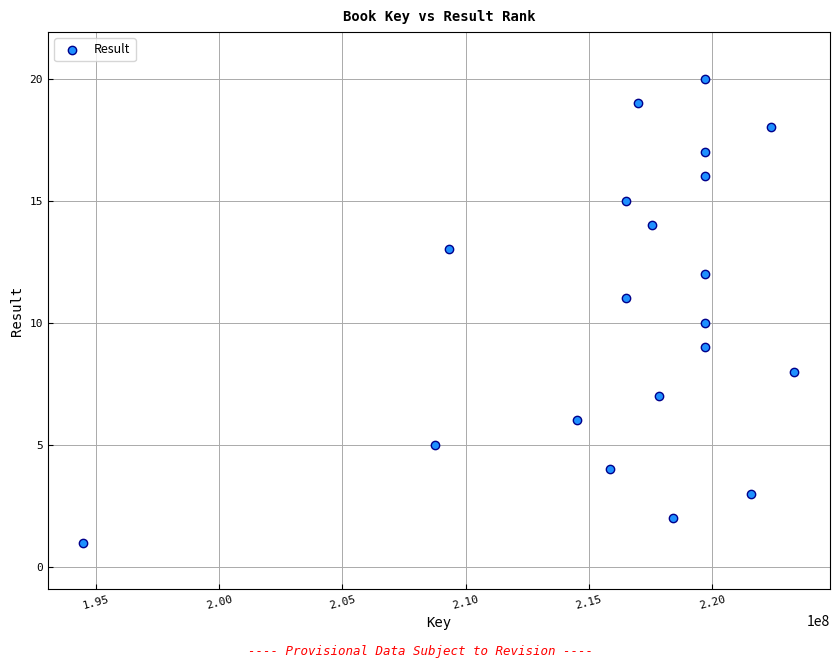

What is the range of X values (max minus min)?

28845501